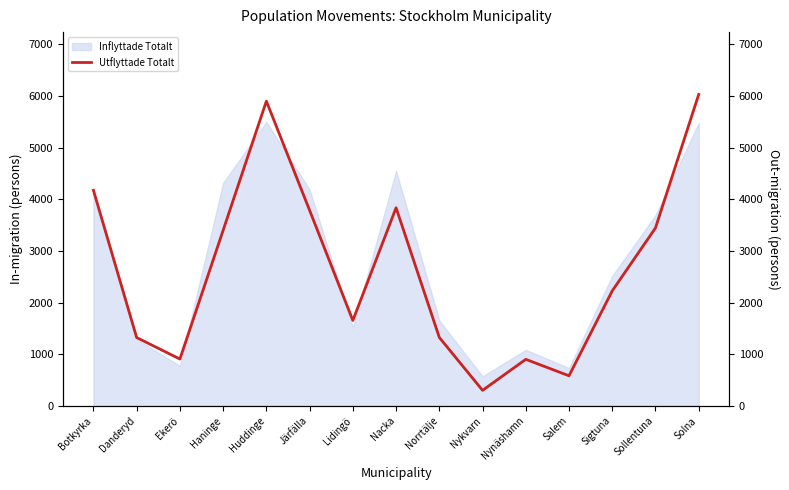

Rank the categories by value from highest to lowest.

Solna, Huddinge, Botkyrka, Nacka, Järfälla, Sollentuna, Haninge, Sigtuna, Lidingö, Norrtälje, Danderyd, Ekerö, Nynäshamn, Salem, Nykvarn